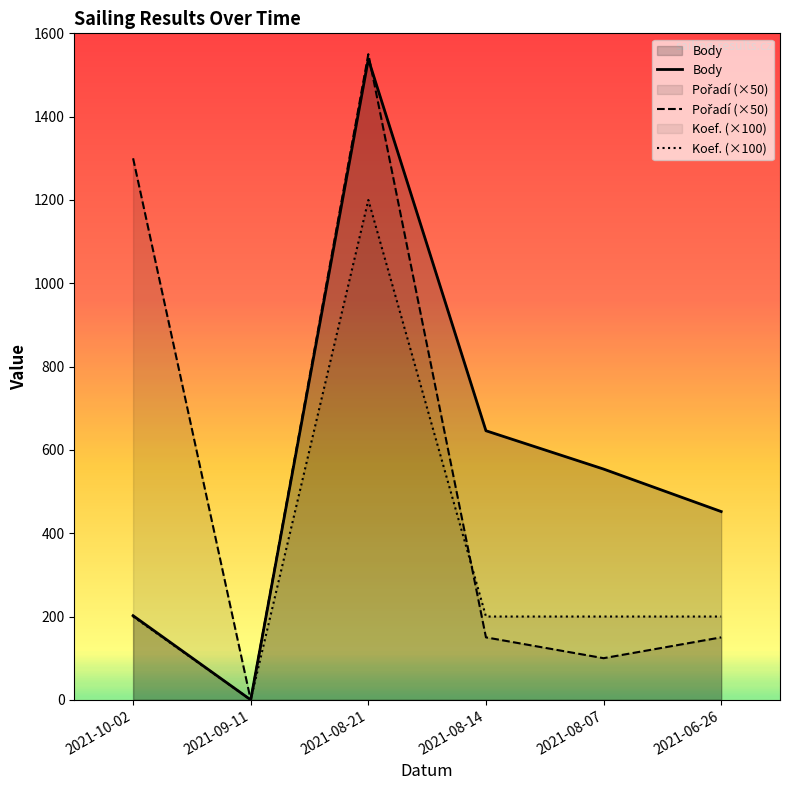

How many interior local peaks does the Body series have?

1